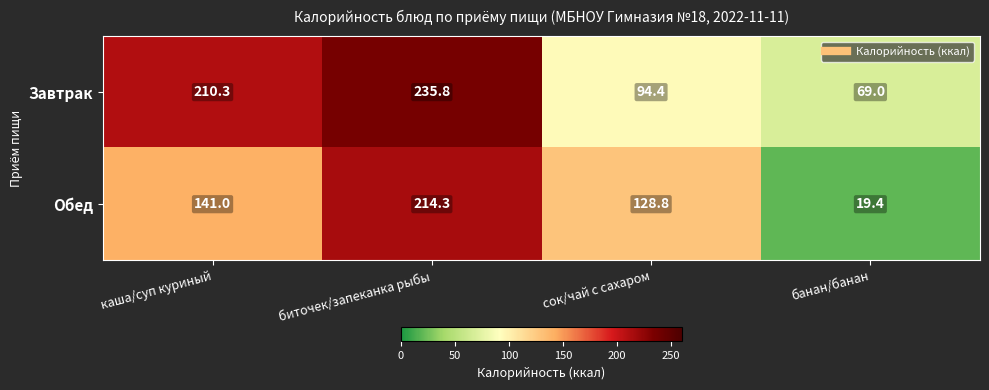

Which category has the lowest value across all series?

банан/банан